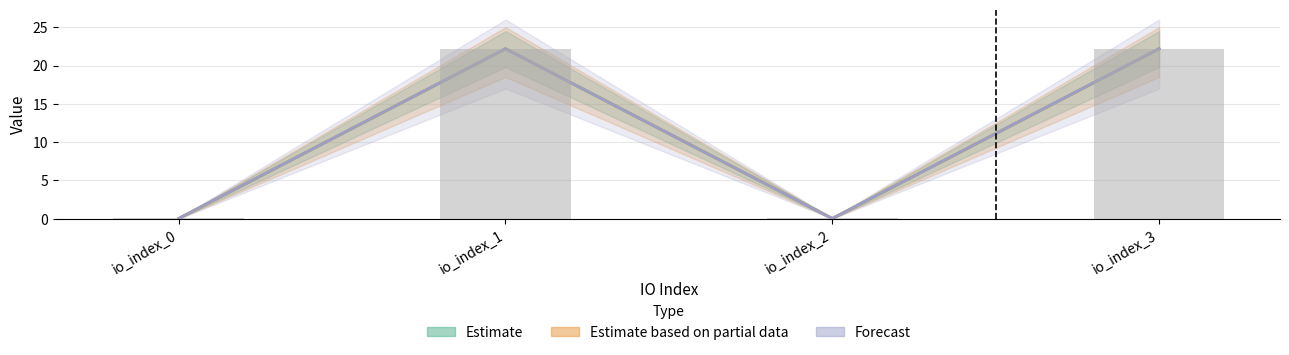

What is the difference between the maximum and minimum values in the Estimate series?

22.1